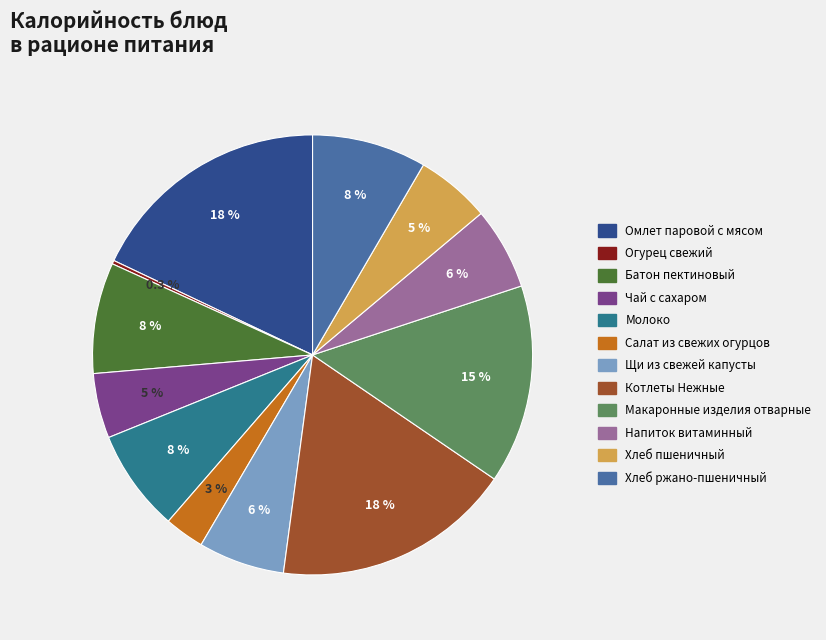

Does any single category account for the majority?

No